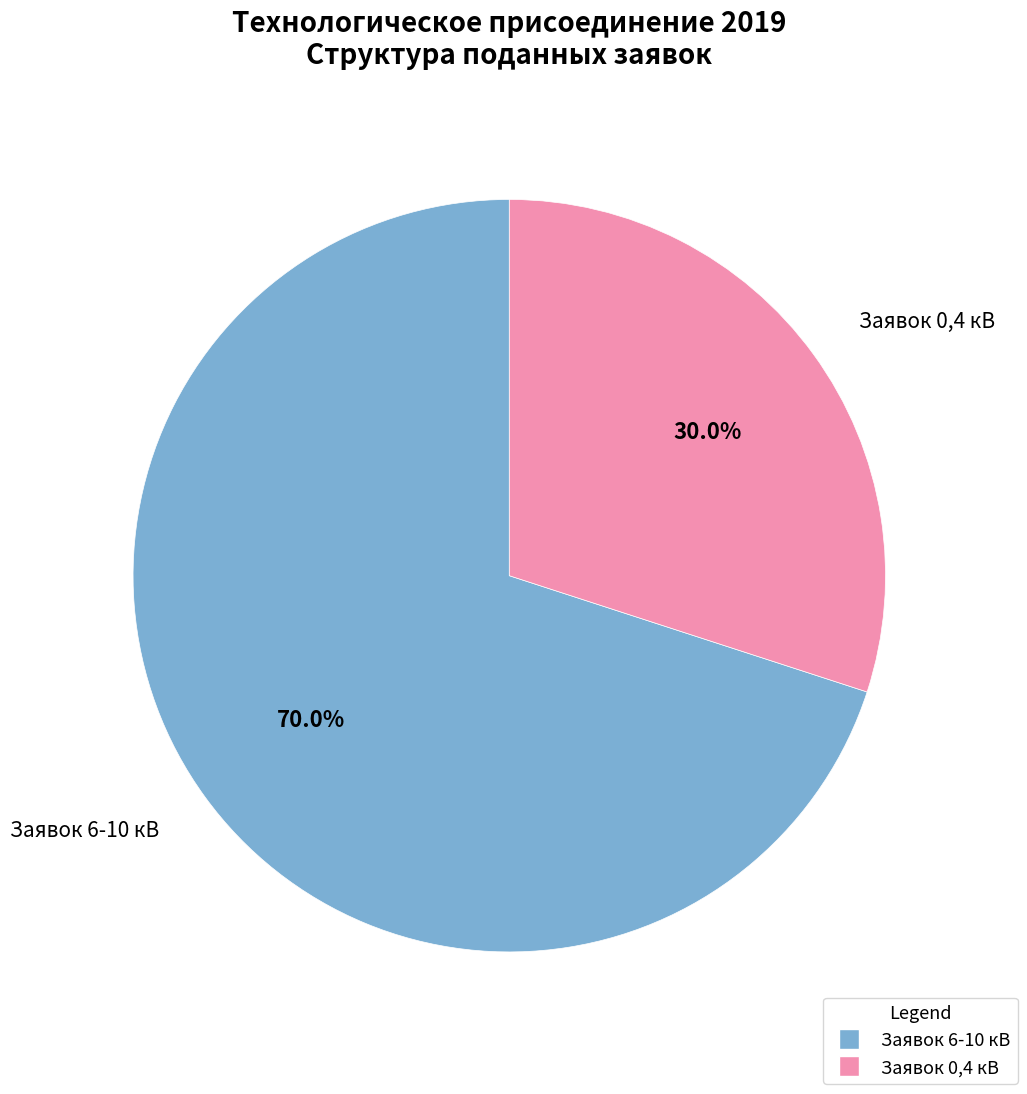

Count the number of slices in the pie.

2